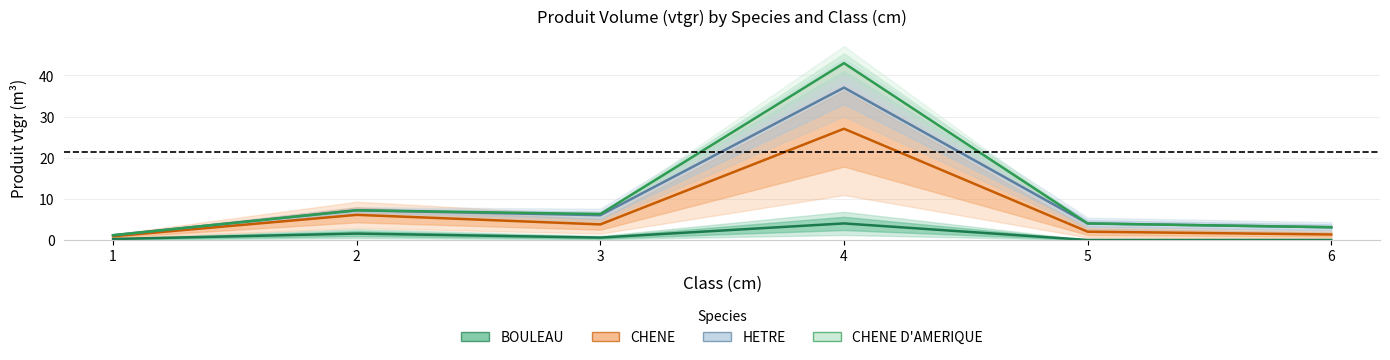

Count the number of data series in this chart.

4